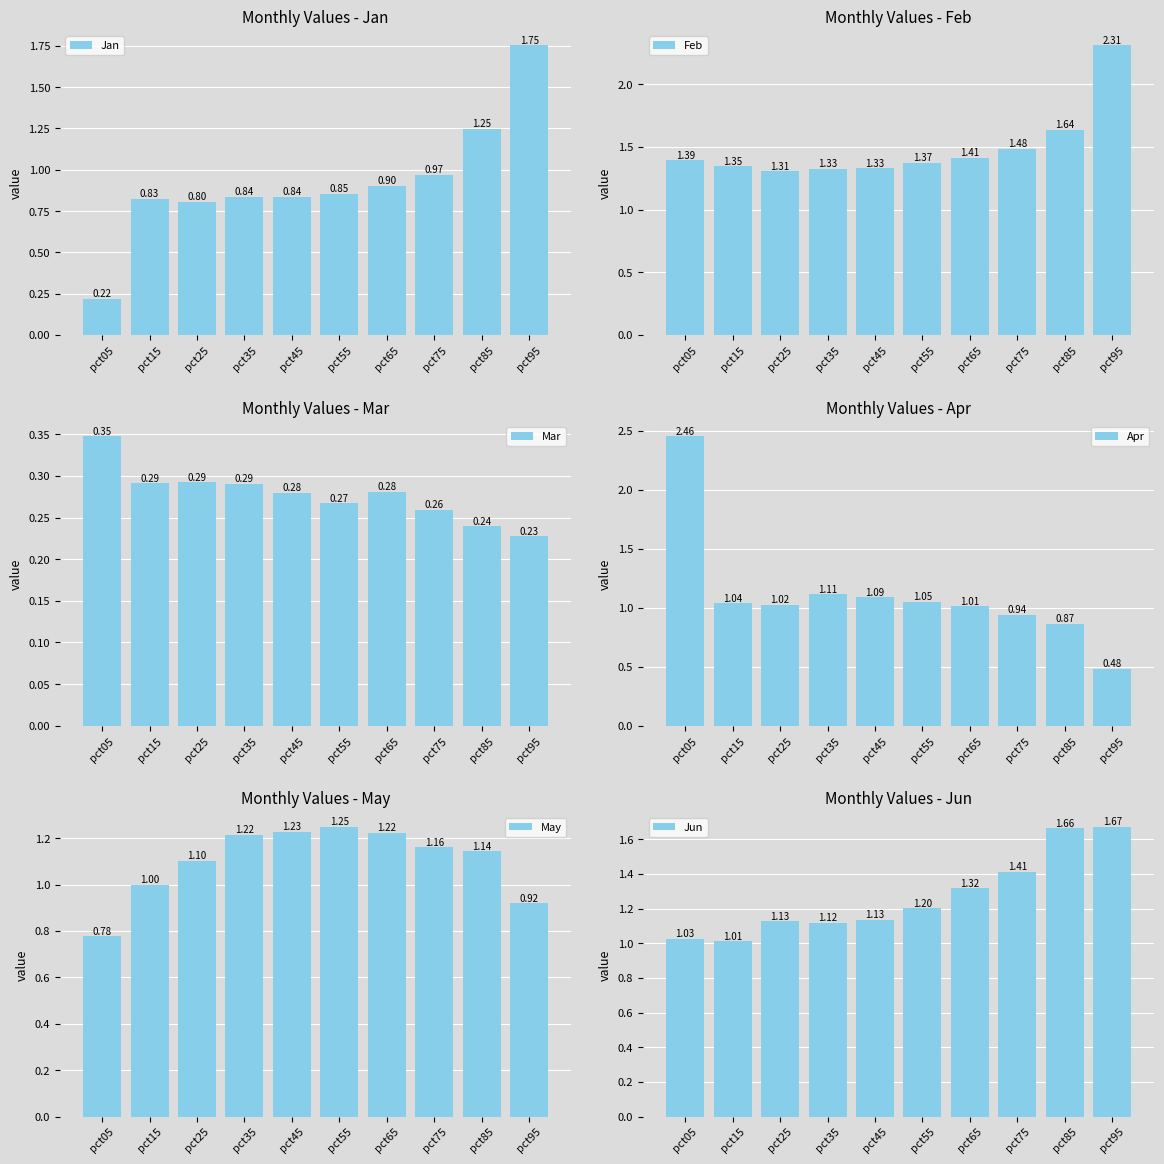

Does the chart contain any negative values?

No